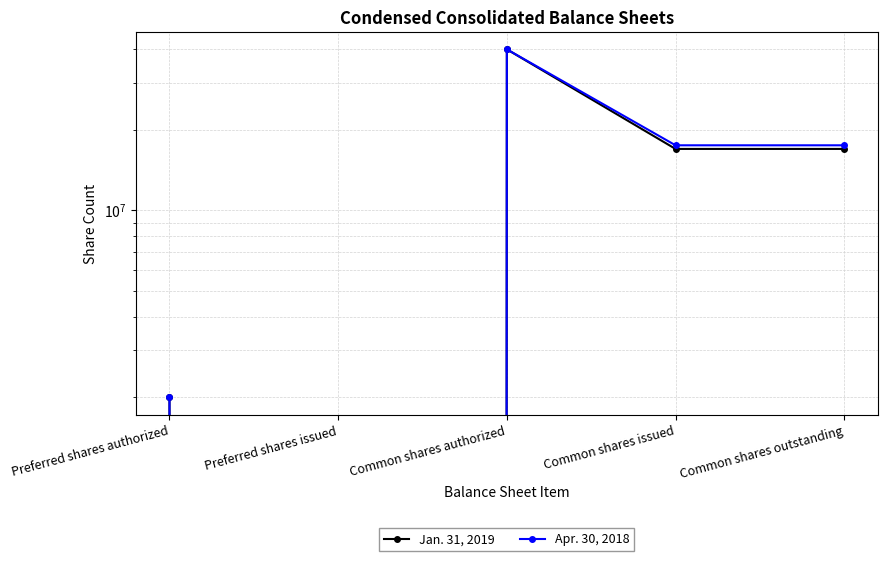

Reading right to left, transcribe all the data shown in this chart.

Jan. 31, 2019: Common shares outstanding=16965544	Common shares issued=16965544	Common shares authorized=40000000	Preferred shares issued=0	Preferred shares authorized=2000000
Apr. 30, 2018: Common shares outstanding=17503922	Common shares issued=17503922	Common shares authorized=40000000	Preferred shares issued=0	Preferred shares authorized=2000000